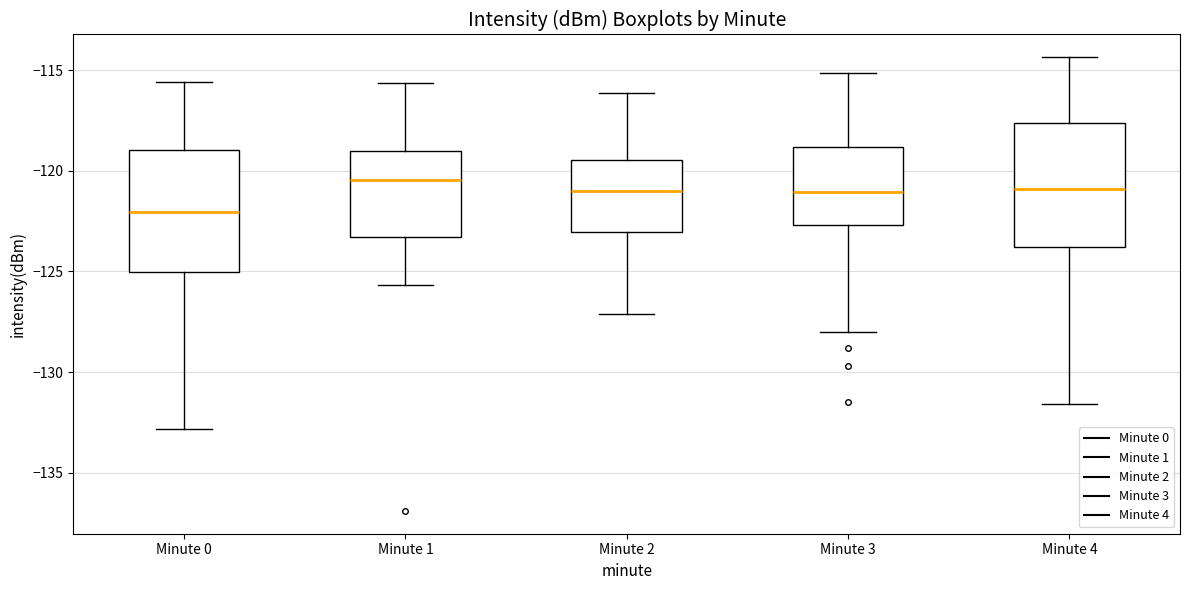

Reading left to right, read every box against the y-axis: the position of its median line, the range the box covers, and the ends of its whiskers. The values are not printed on the chart, so give them approximately, as read against the axis.

Minute 0: median -122.0, box -125.0 to -119.0, whiskers -133.0 to -115.5
Minute 1: median -120.5, box -123.5 to -119.0, whiskers -125.5 to -115.5
Minute 2: median -121.0, box -123.0 to -119.5, whiskers -127.0 to -116.0
Minute 3: median -121.0, box -122.5 to -119.0, whiskers -128.0 to -115.0
Minute 4: median -121.0, box -124.0 to -117.5, whiskers -131.5 to -114.5